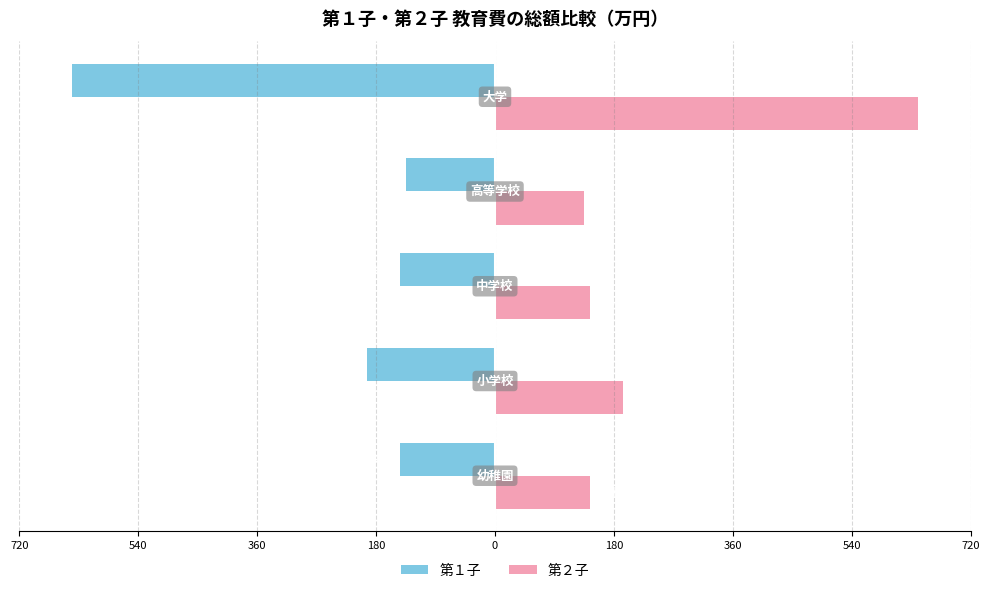

What are all the series names shown in the legend?

第１子, 第２子